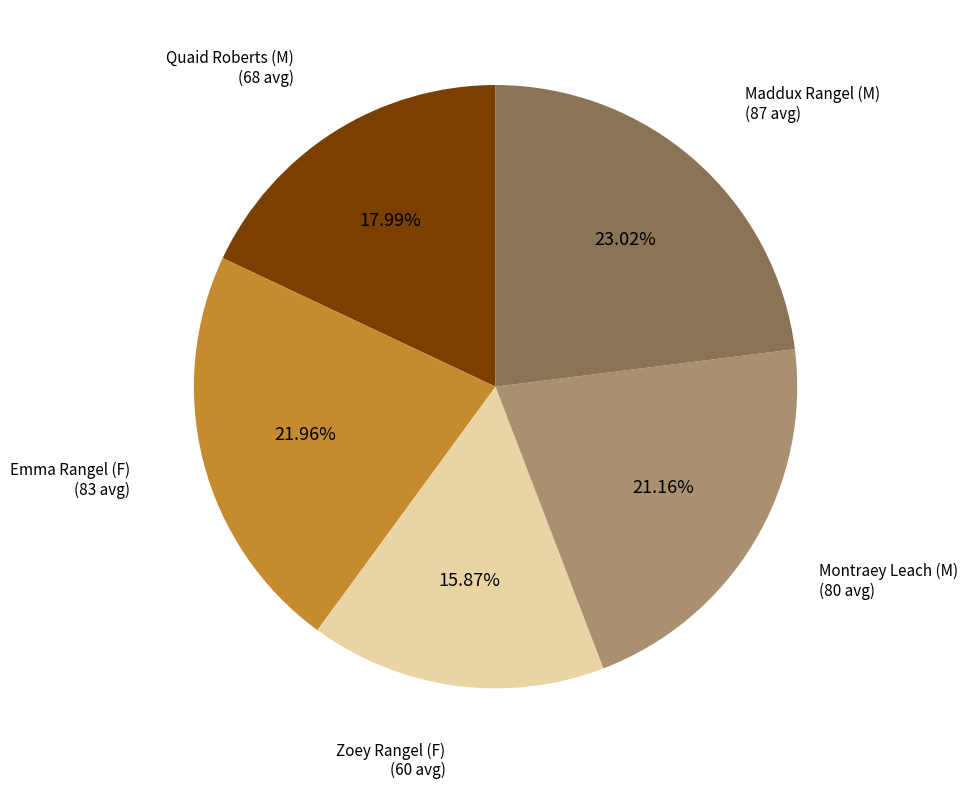

Is there a majority slice in this chart?

No